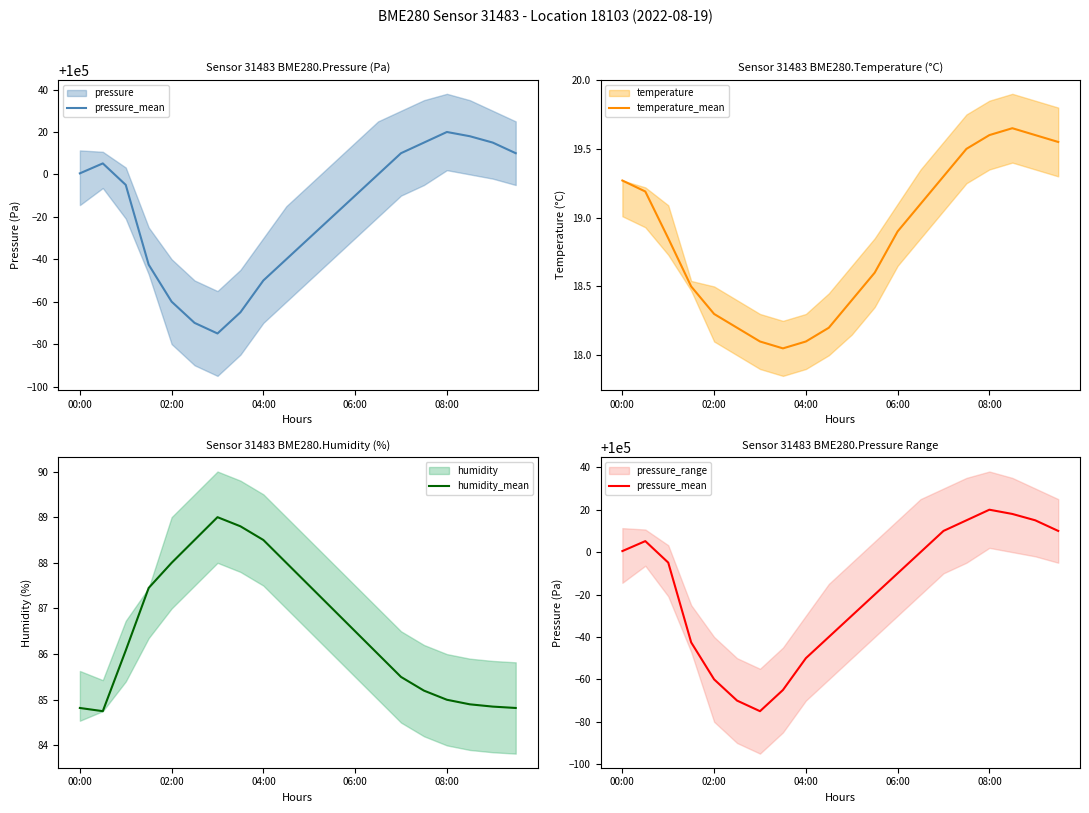

Is it true that temperature_mean equals 6.7 at 04:00?

False